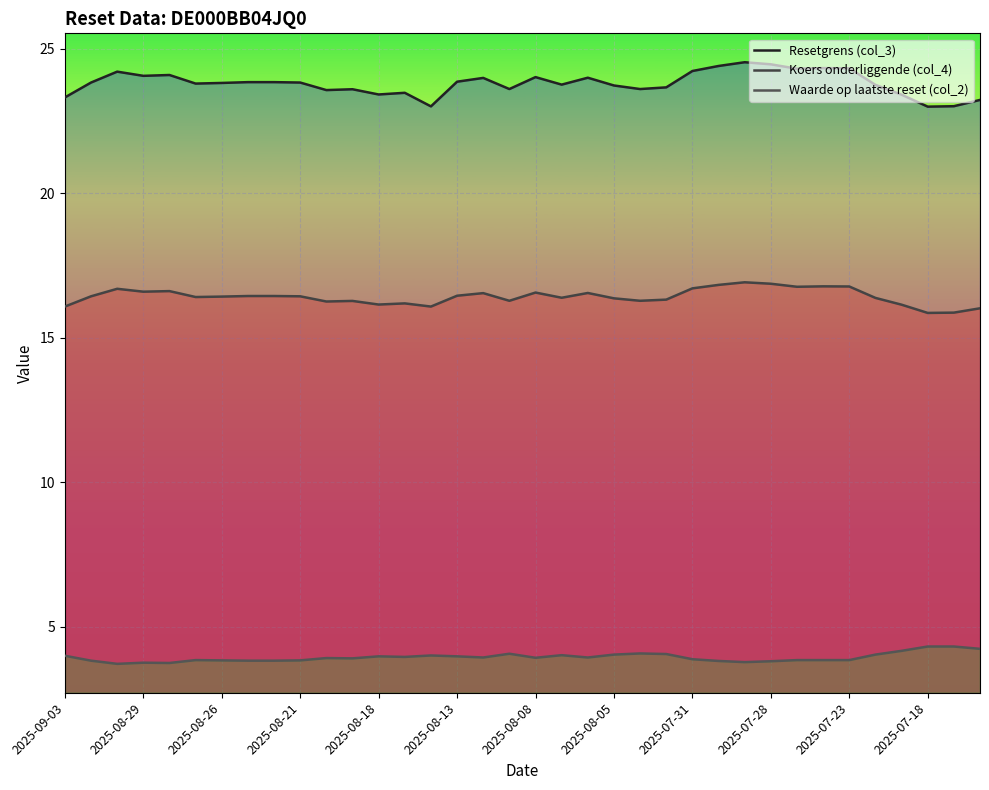

True or false: Waarde op laatste reset (col_2) and Resetgrens (col_3) cross at least once.

False